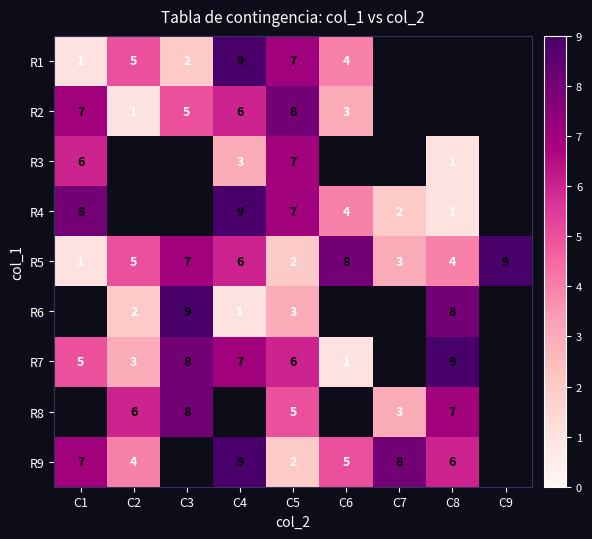

How many data points does each series have?

9